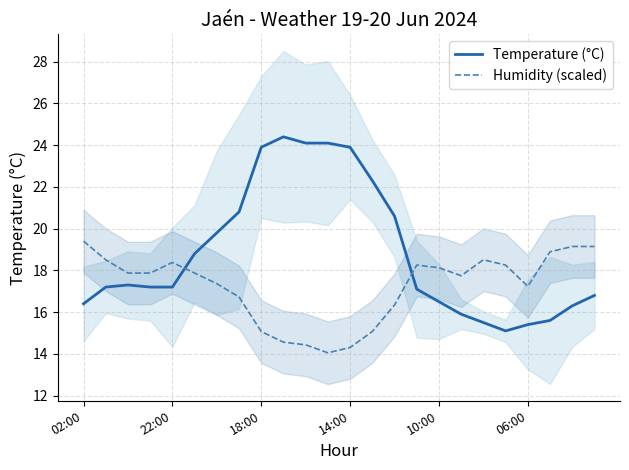

Is it true that Humidity (scaled) equals 25.0 at 06:00?

False